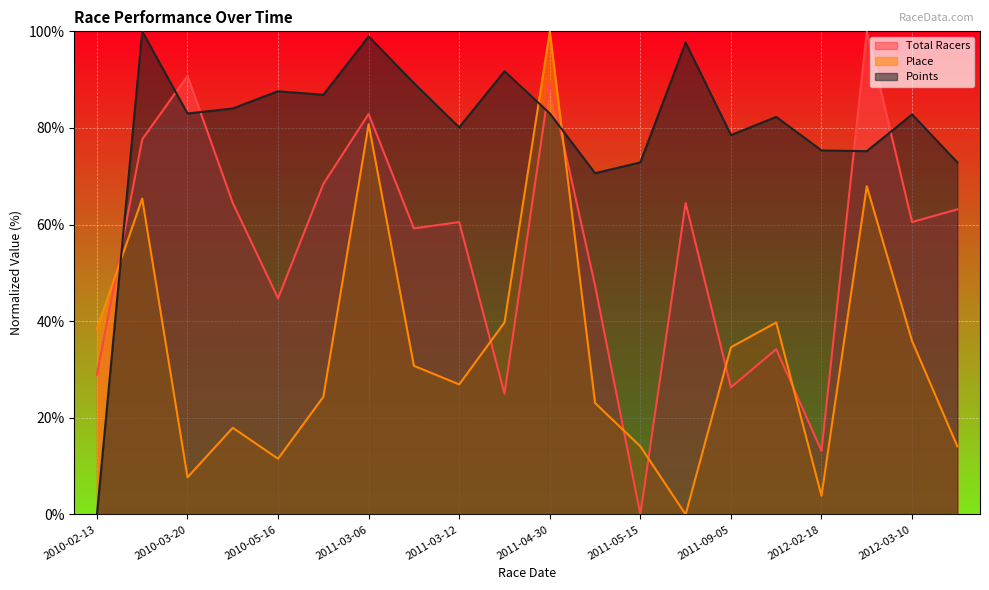

How many times do Total Racers and Place cross each other?

7